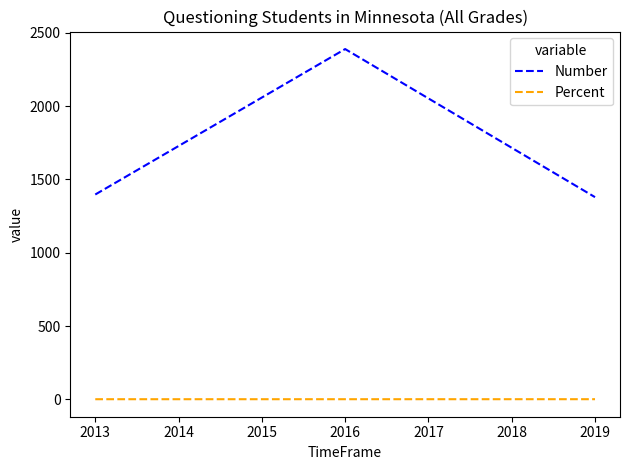

How many Percent values are between 0 and 1?

3